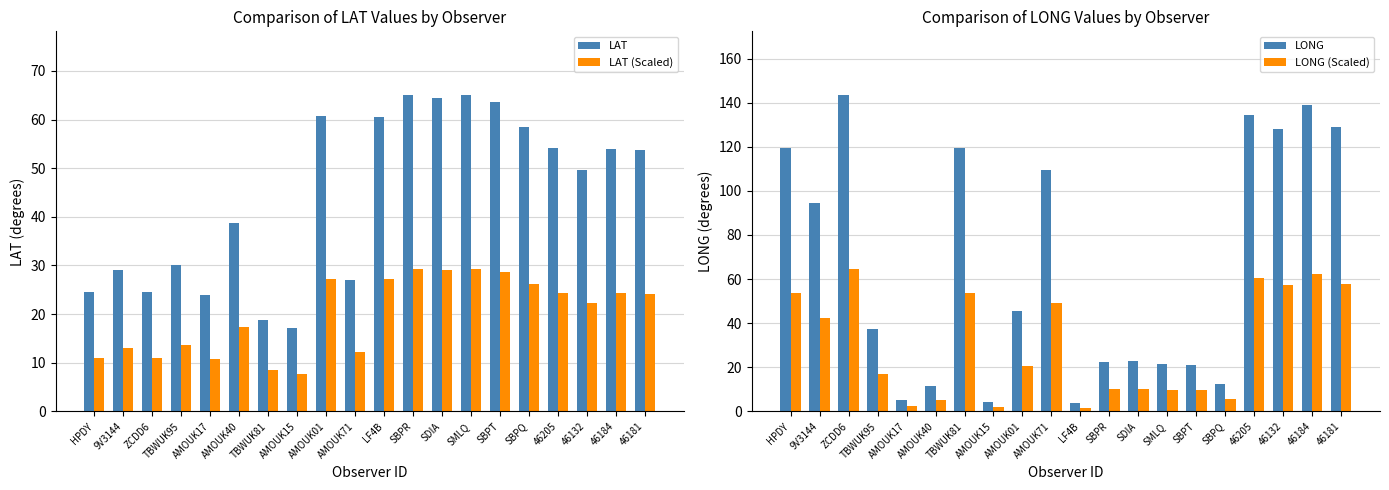

What are all the series names shown in the legend?

LAT, LAT (Scaled), LONG, LONG (Scaled)